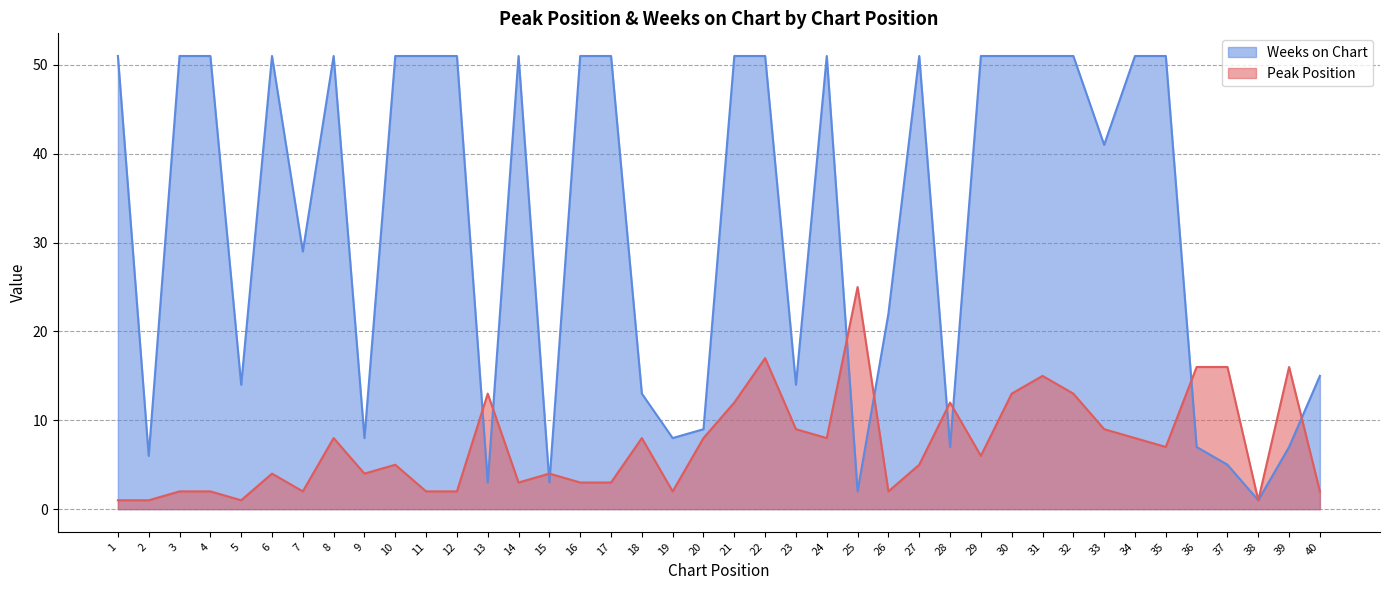

How many lines are shown in the chart?

2